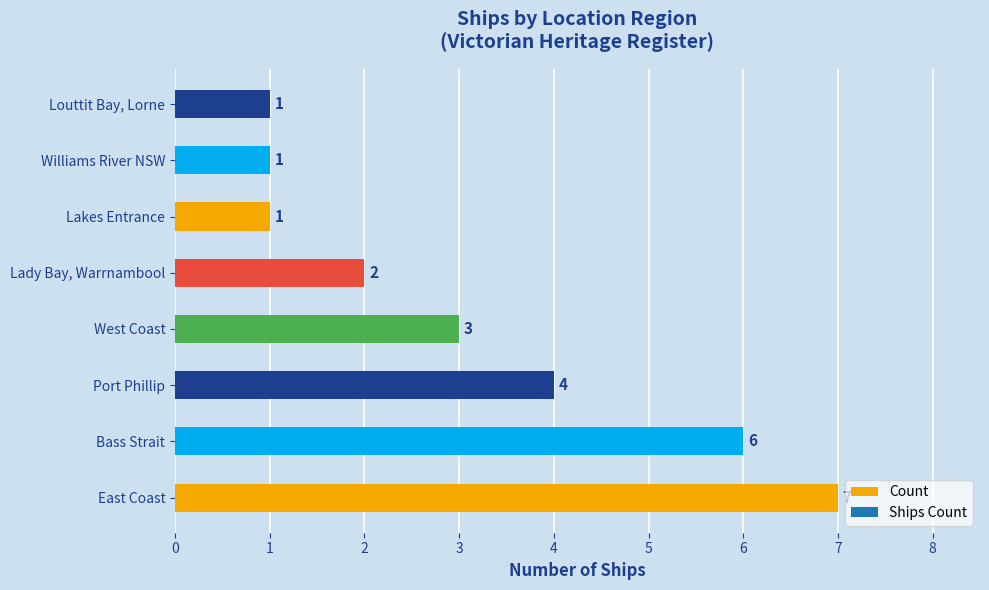

How many bars are there in total?

8